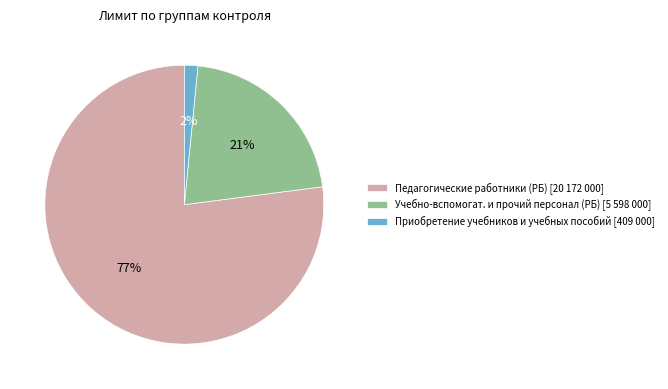

To the nearest percent, what is the combined percentage of Приобретение учебников и учебных пособий [409 000] and Учебно-вспомогат. и прочий персонал (РБ) [5 598 000]?

23%